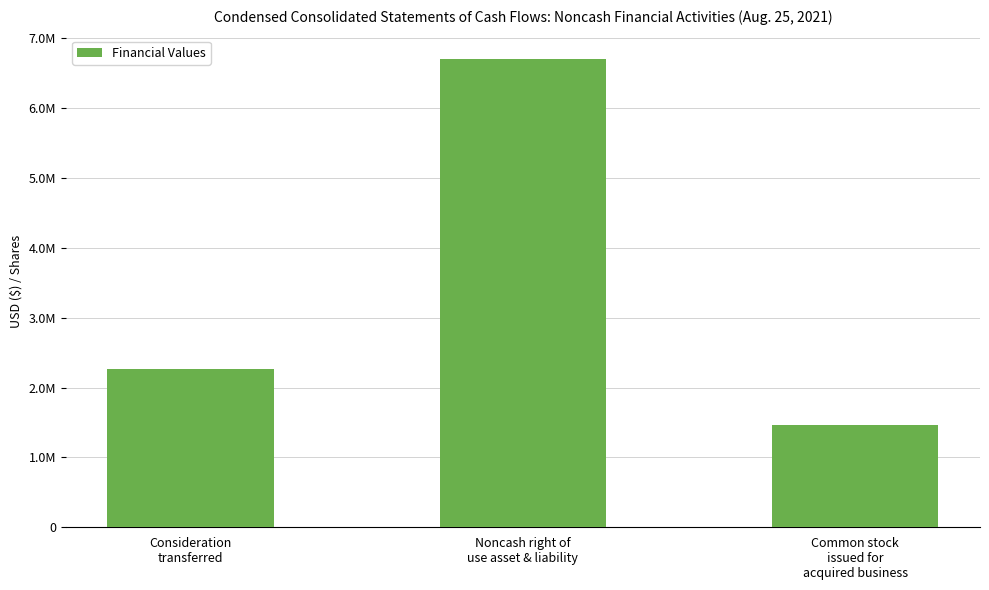

List the labels in order of value, largest first.

Noncash right of
use asset & liability, Consideration
transferred, Common stock
issued for
acquired business